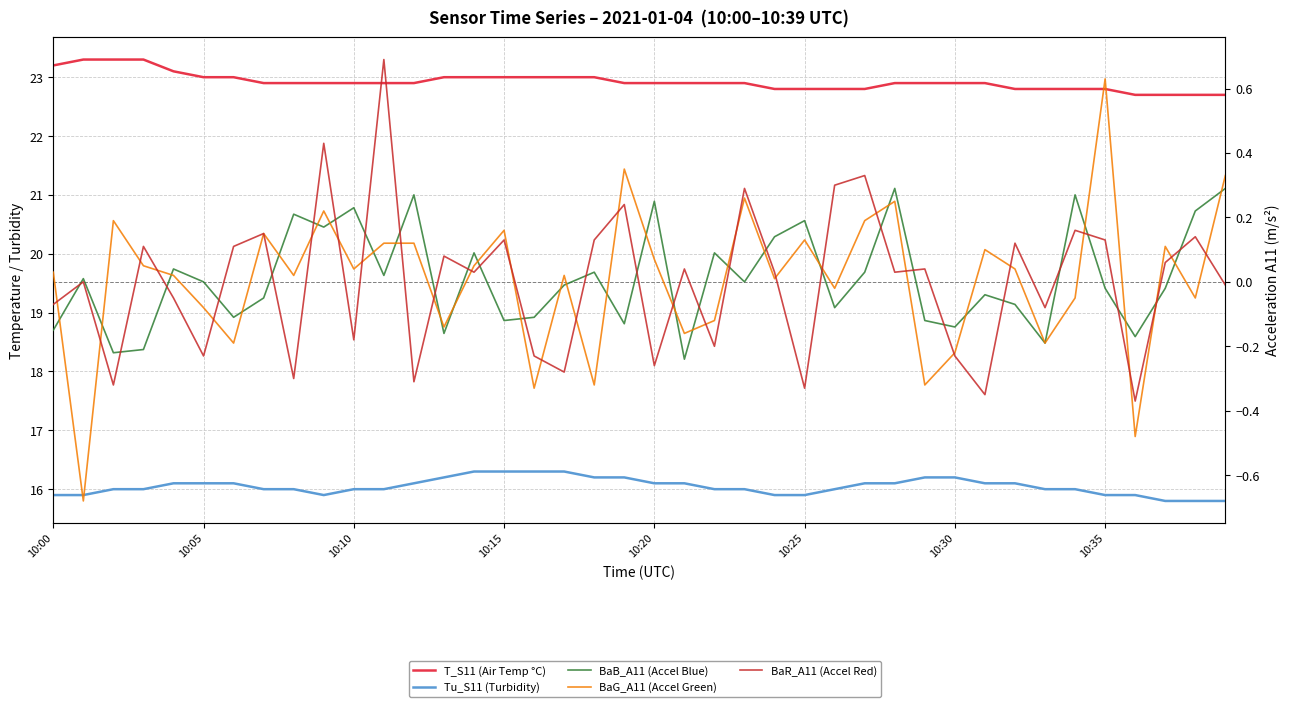

Is it true that BaB_A11 (Accel Blue) equals -0.3 at 10:10?

False